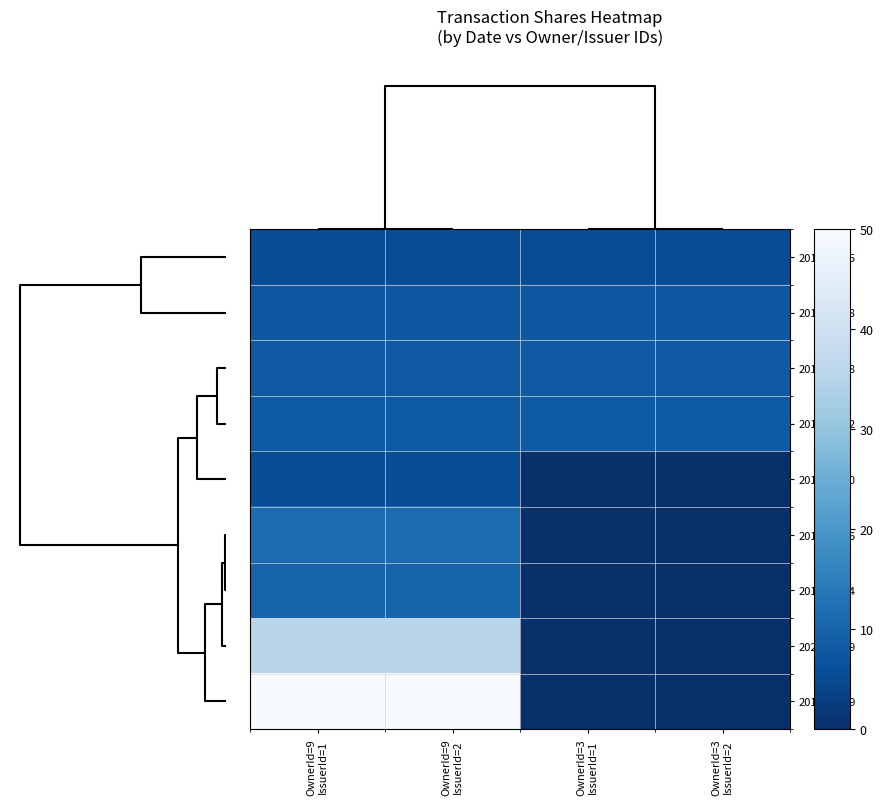

How many data points does each series have?

4